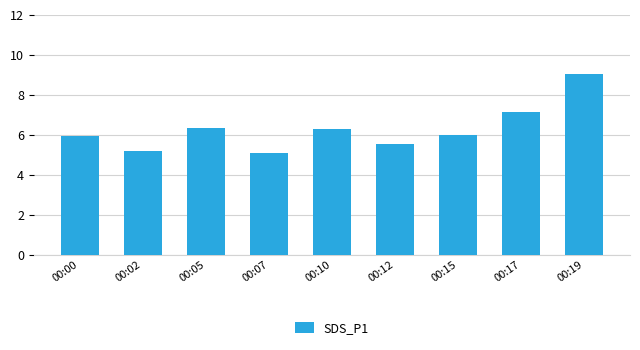

At which label does the data first exceed 6?

00:05